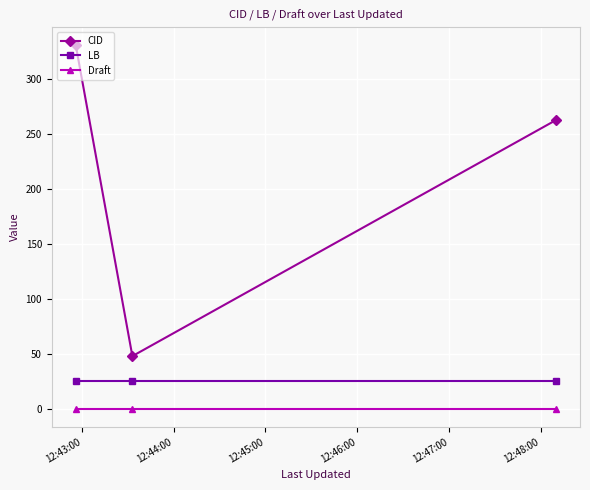

Which series has the widest spread of values?

CID